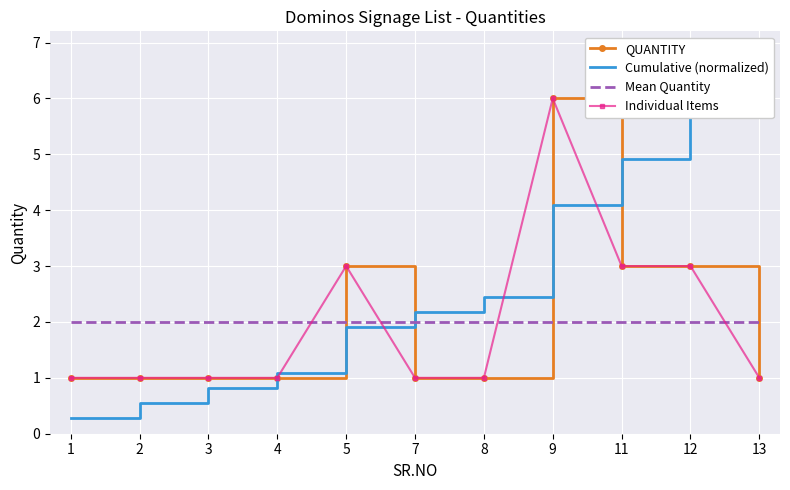

What is the value of the QUANTITY point at the 11th from the left?

1.0